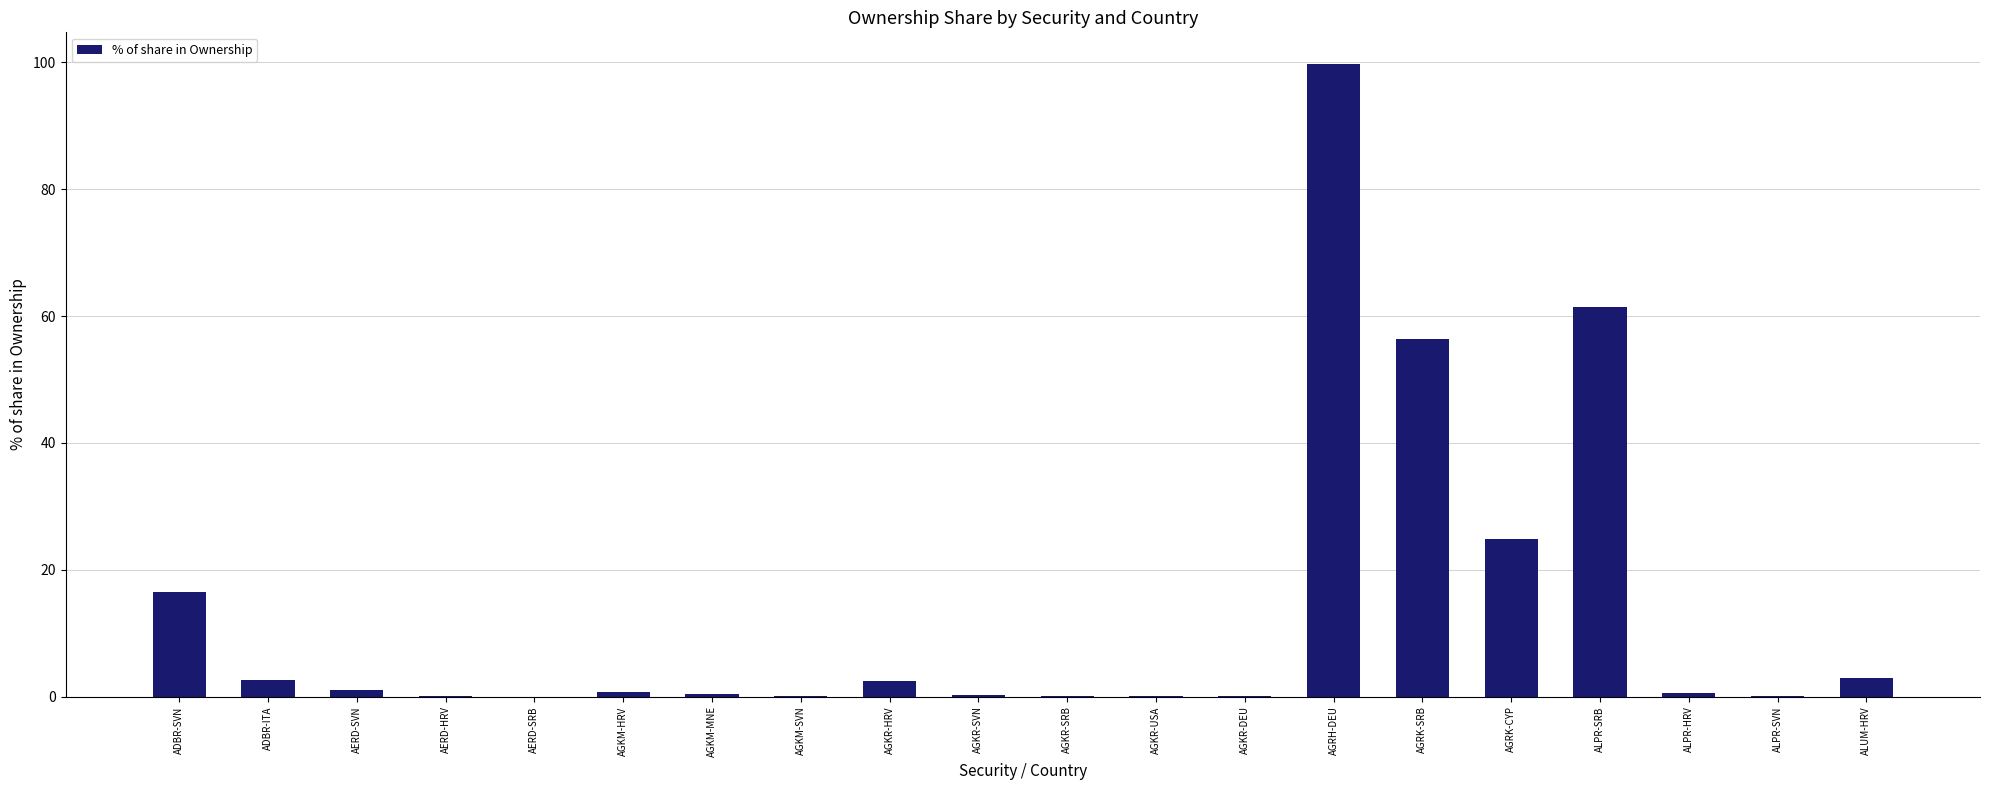

What is the maximum value shown in the chart?

99.8